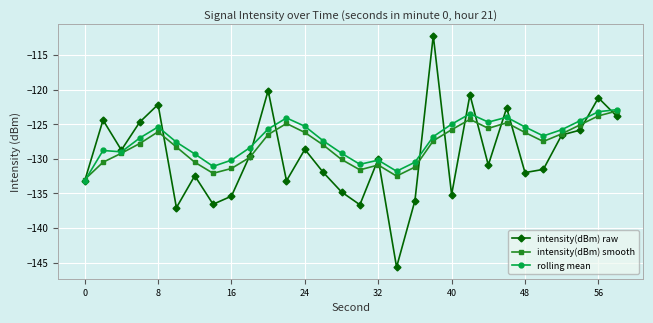

What is the highest value of the rolling mean series?

-122.9